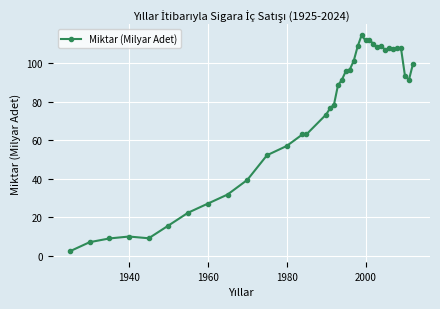

What is the value of the 16th point from the left?

76.5